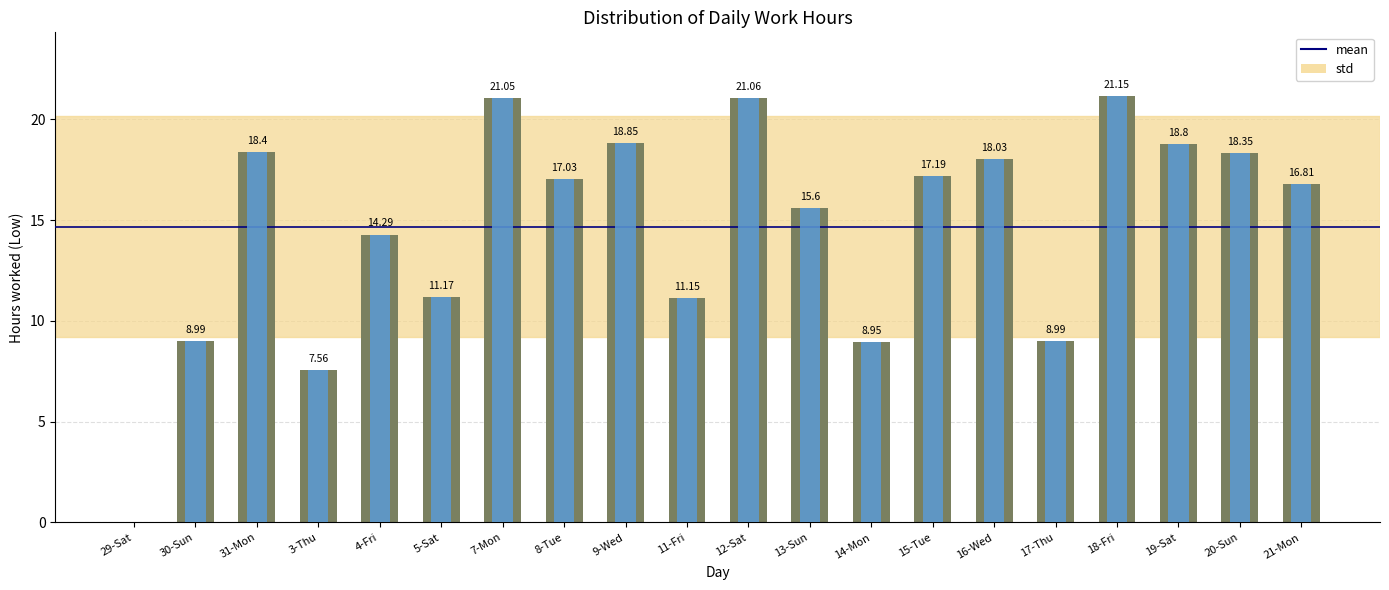

Are the bars grouped side by side (vs. stacked)?

No